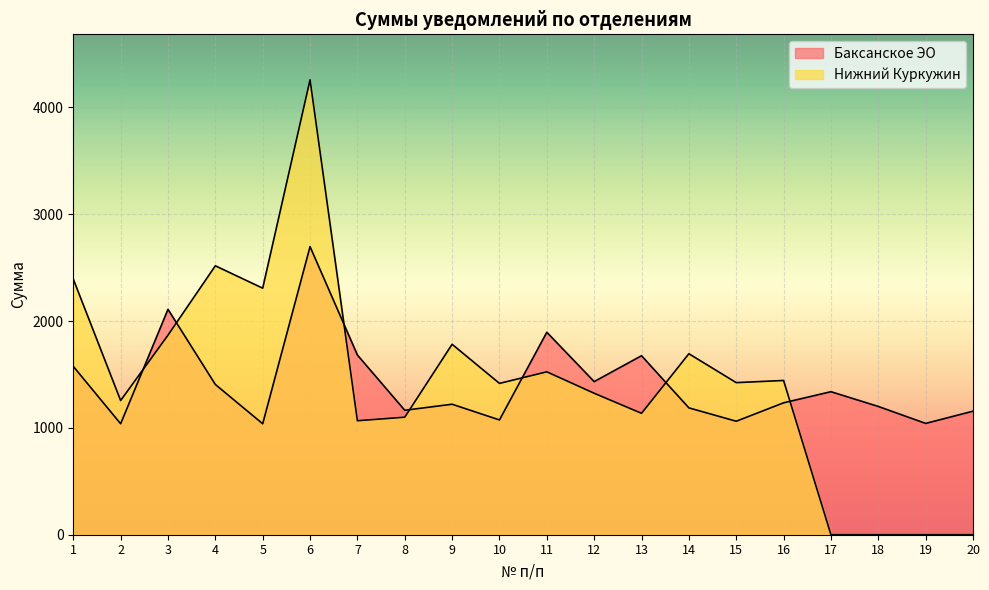

At which category does Нижний Куркужин reach its first local peak?

4